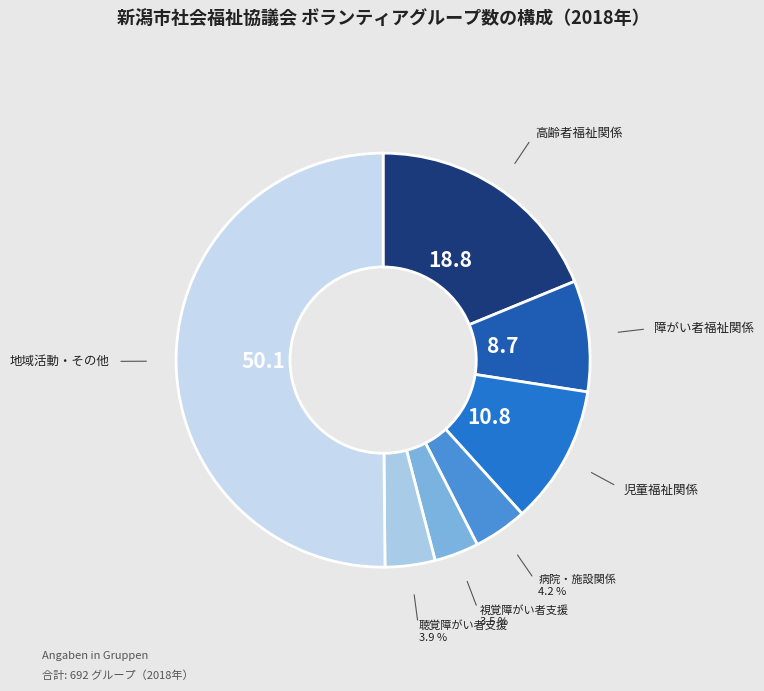

Is the sum of 聴覚障がい者支援 and 視覚障がい者支援 greater than half?

No